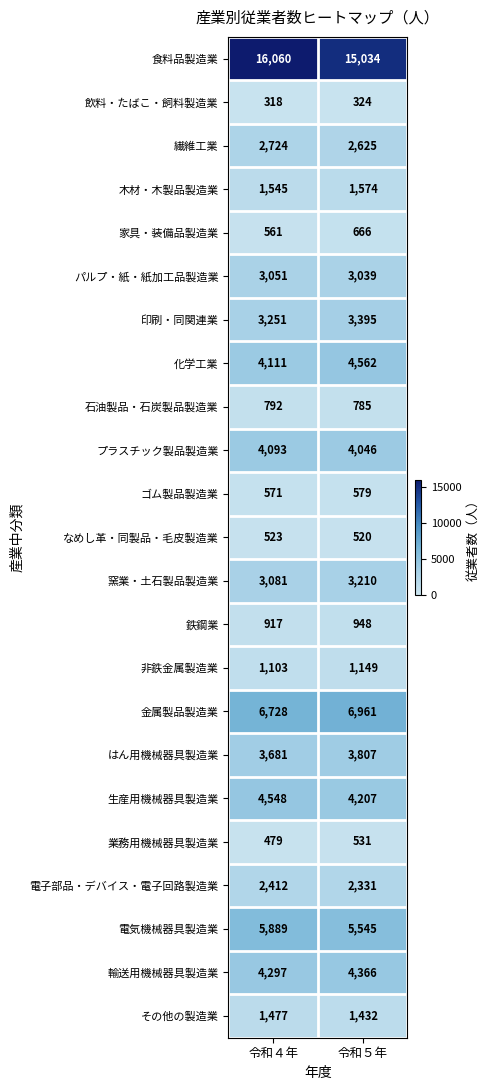

Which series has the largest total across all categories?

食料品製造業